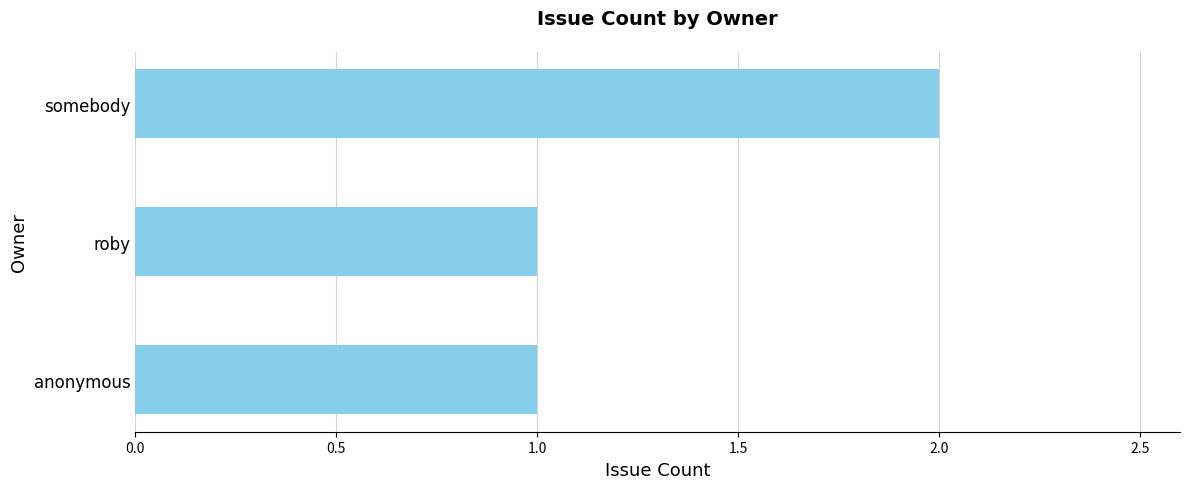

How many bars are there in total?

3